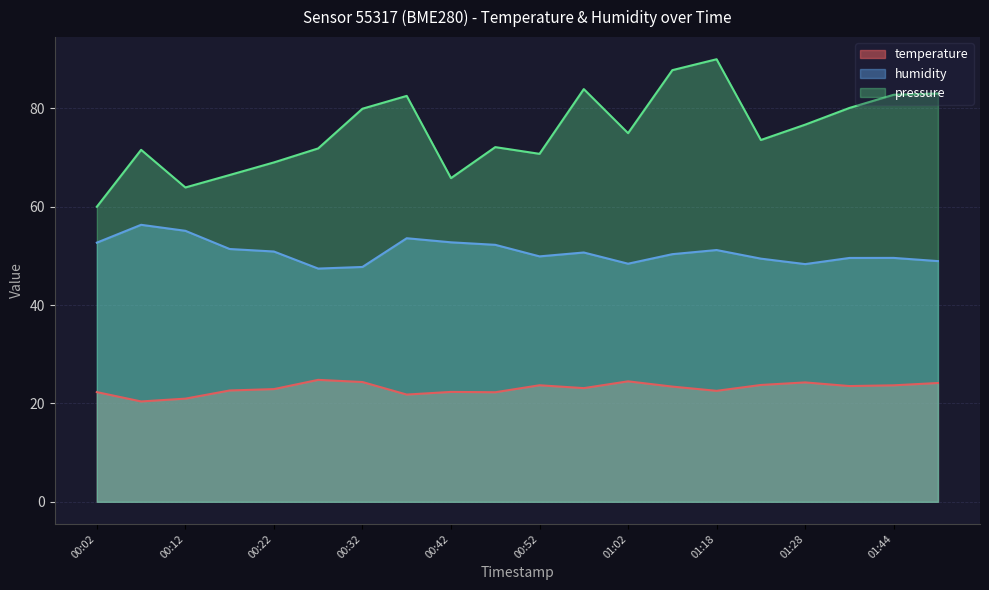

What is the total value across all series at 00:57?

157.7